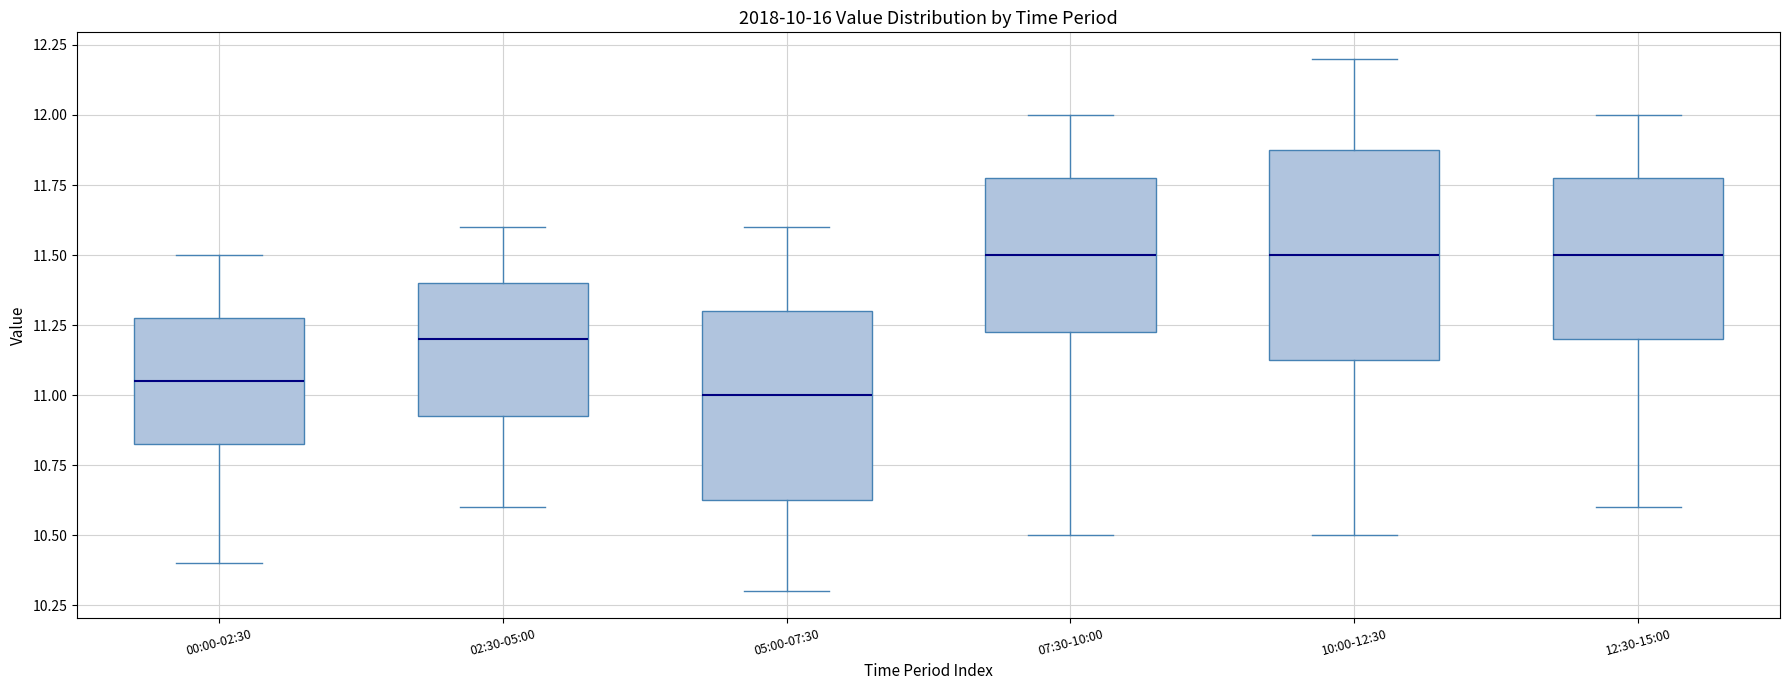

Which box is the tallest, from its lower edge to its upper edge?

10:00-12:30